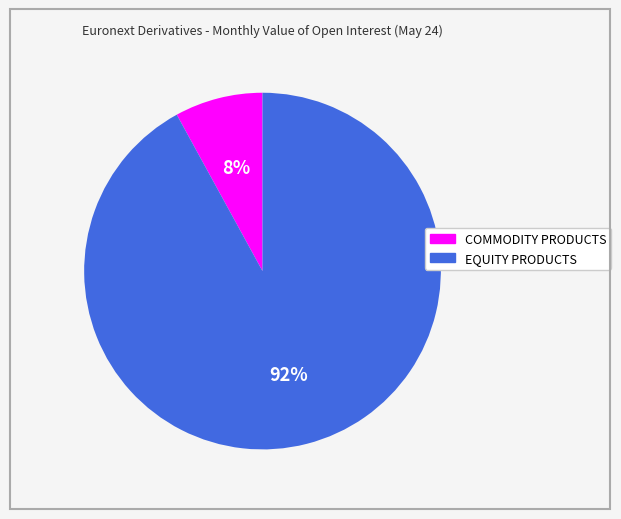

Do COMMODITY PRODUCTS and EQUITY PRODUCTS together represent more than half of the pie?

Yes